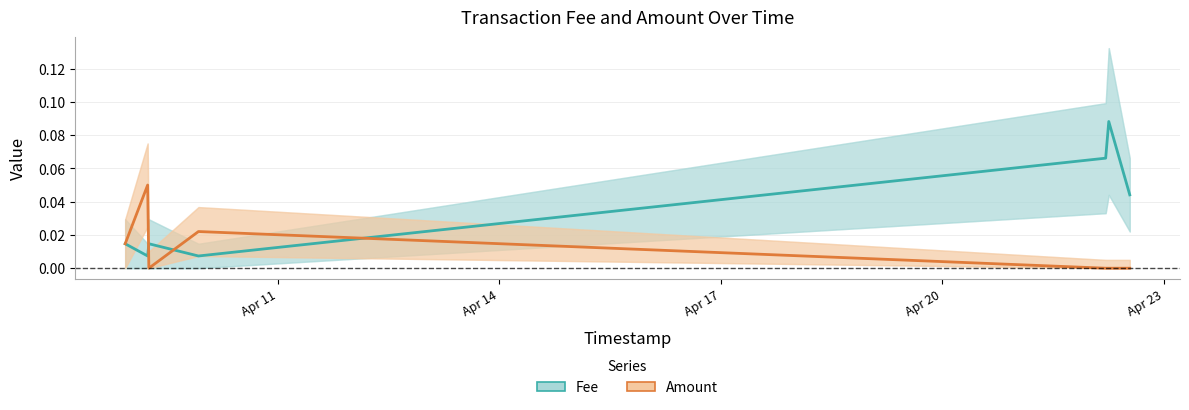

True or false: Amount and Fee cross at least once.

True